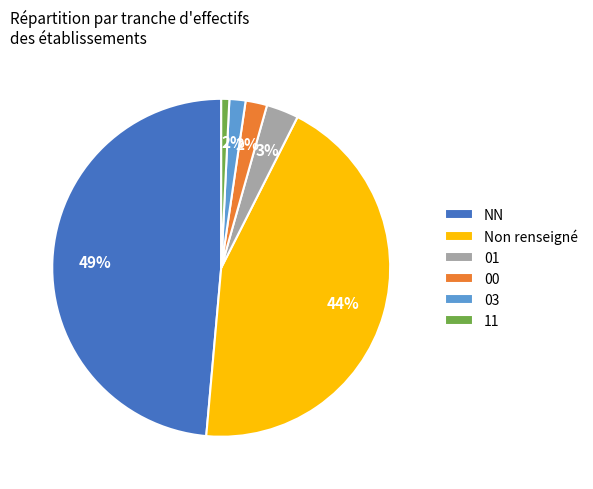

Between 11 and 03, which is larger?

03